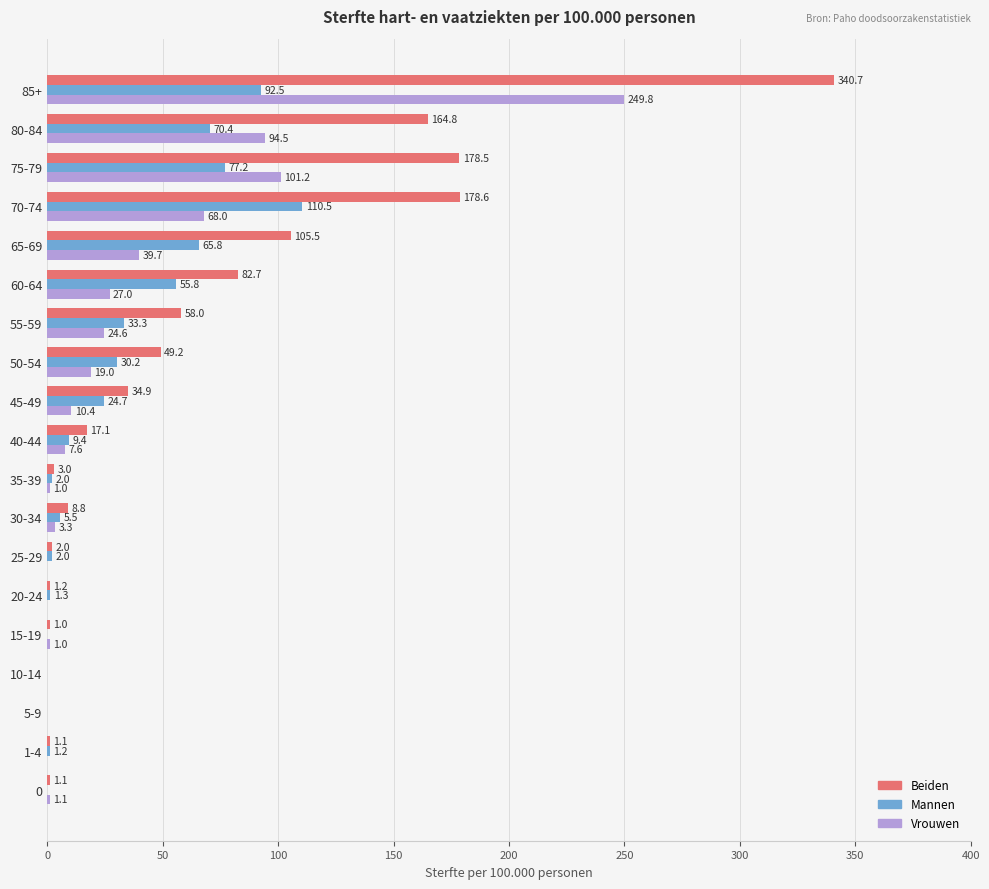

At which category is the sum across all series the highest?

85+